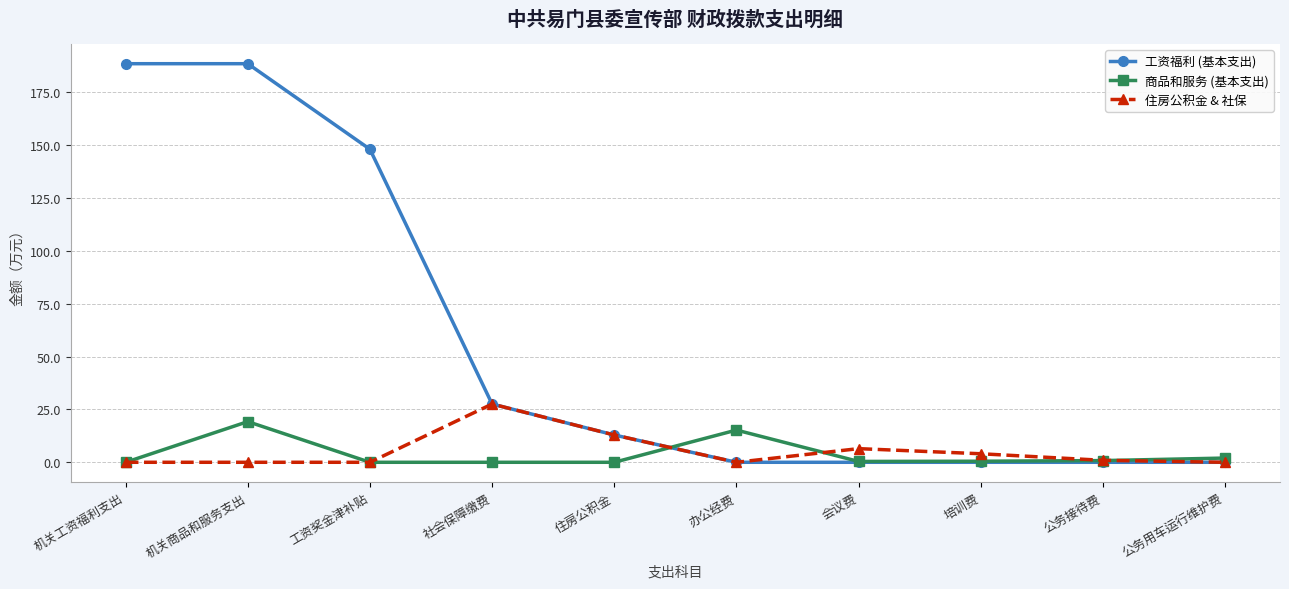

Rank the series at 机关商品和服务支出 from highest to lowest value.

工资福利 (基本支出), 商品和服务 (基本支出), 住房公积金 & 社保